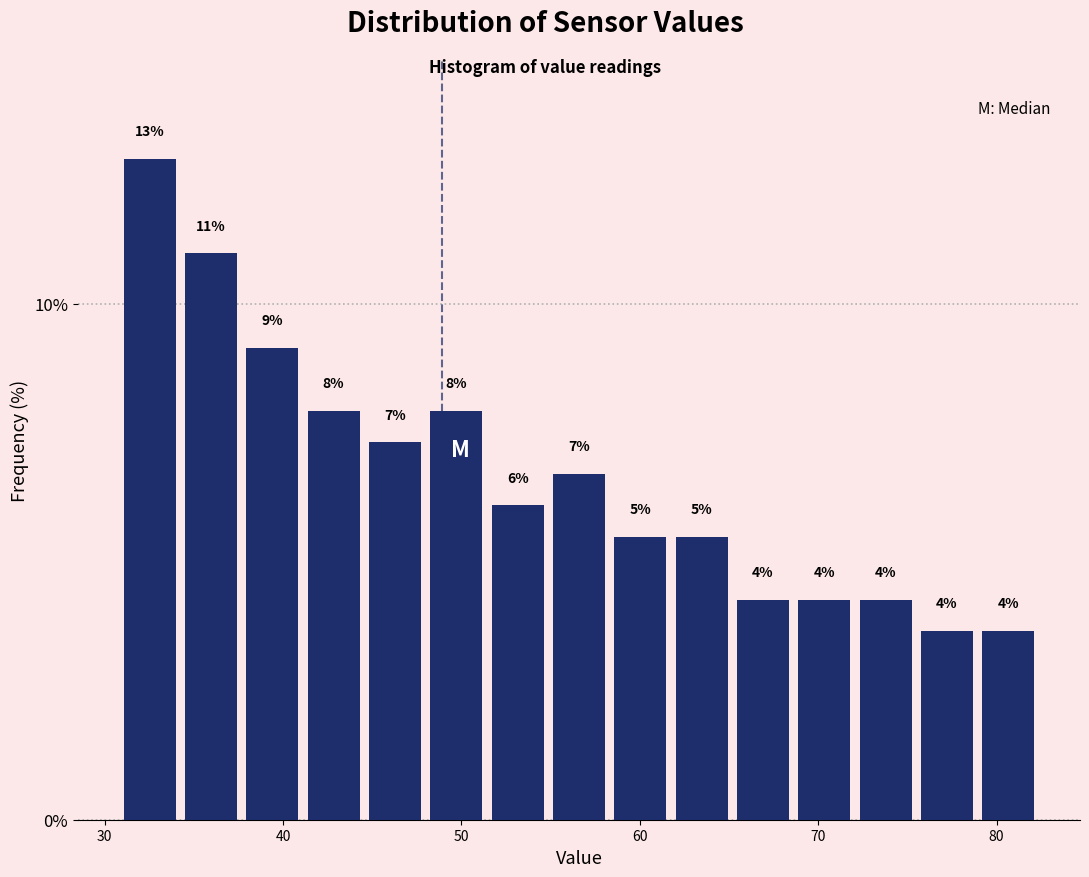

Around what value on the x-axis is the tallest bar? Give the approximate position of its centre, as read against the axis.

33